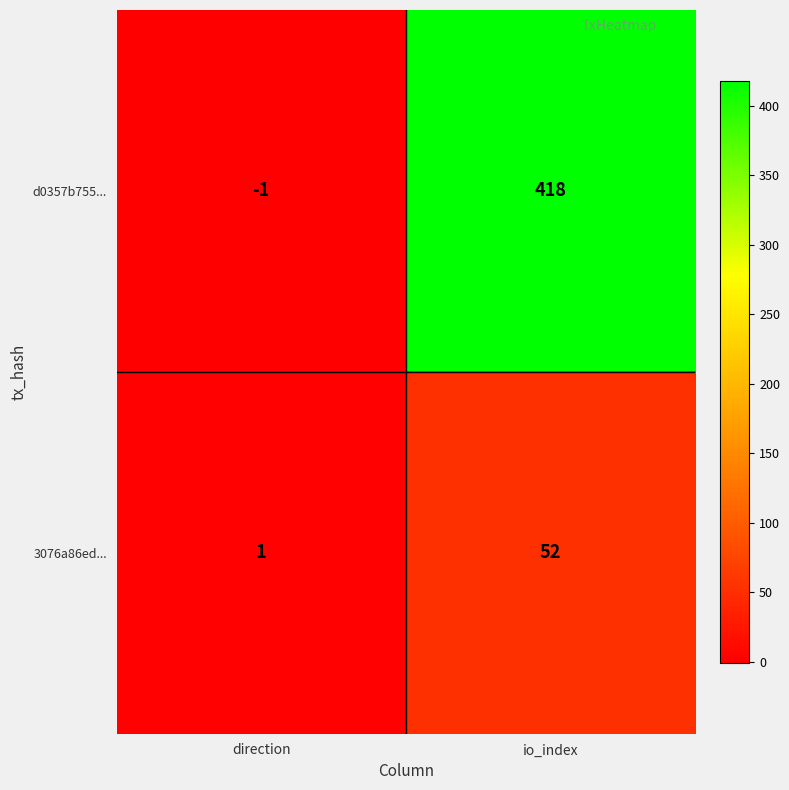

How many data points does each series have?

2